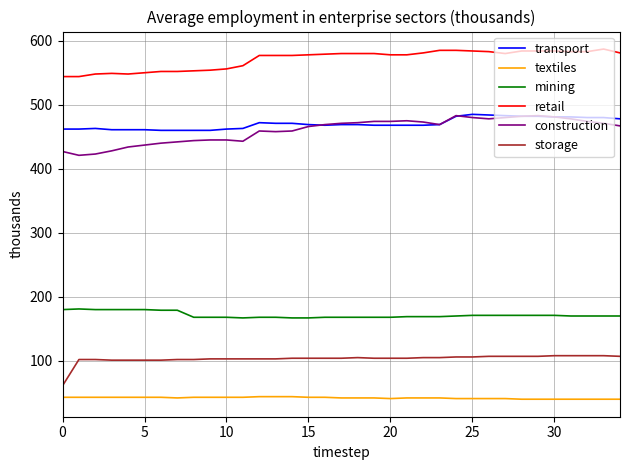

Which series has the largest total across all categories?

retail